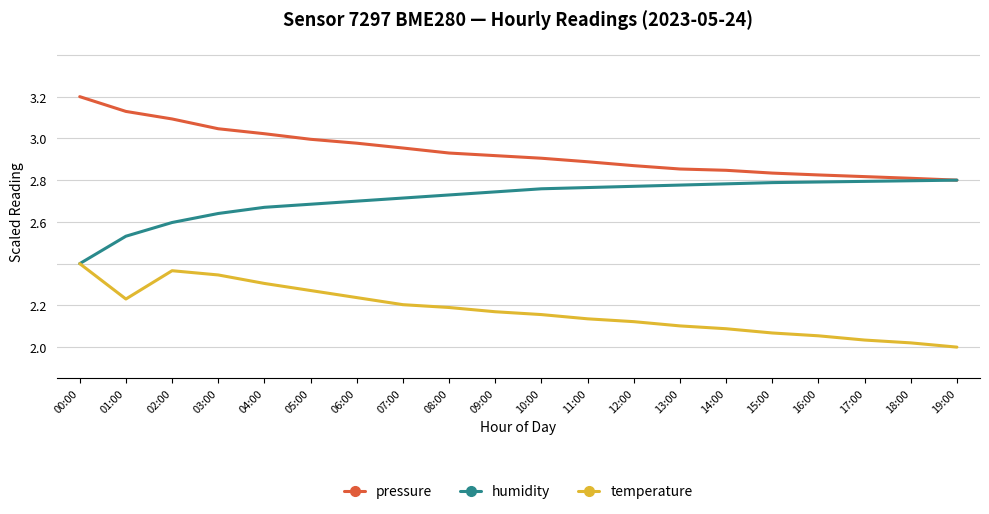

What is the spread (max minus min) of values at 01:00?

0.9